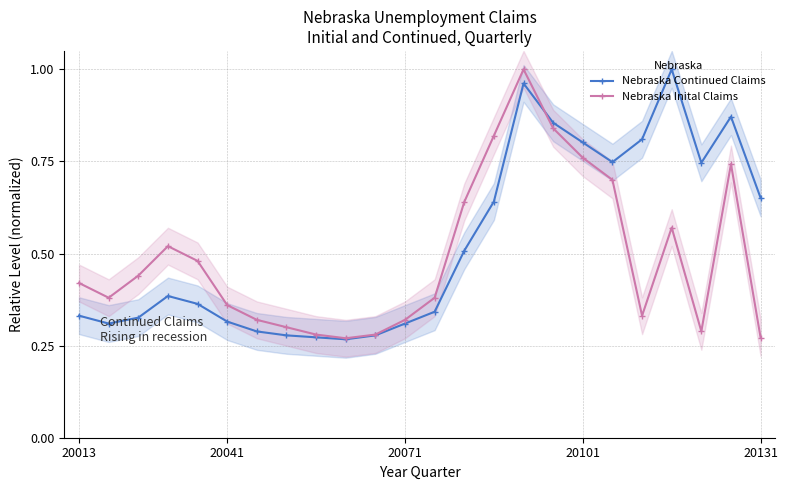

List the series in order of their peak value, lowest first.

Nebraska Continued Claims, Nebraska Inital Claims